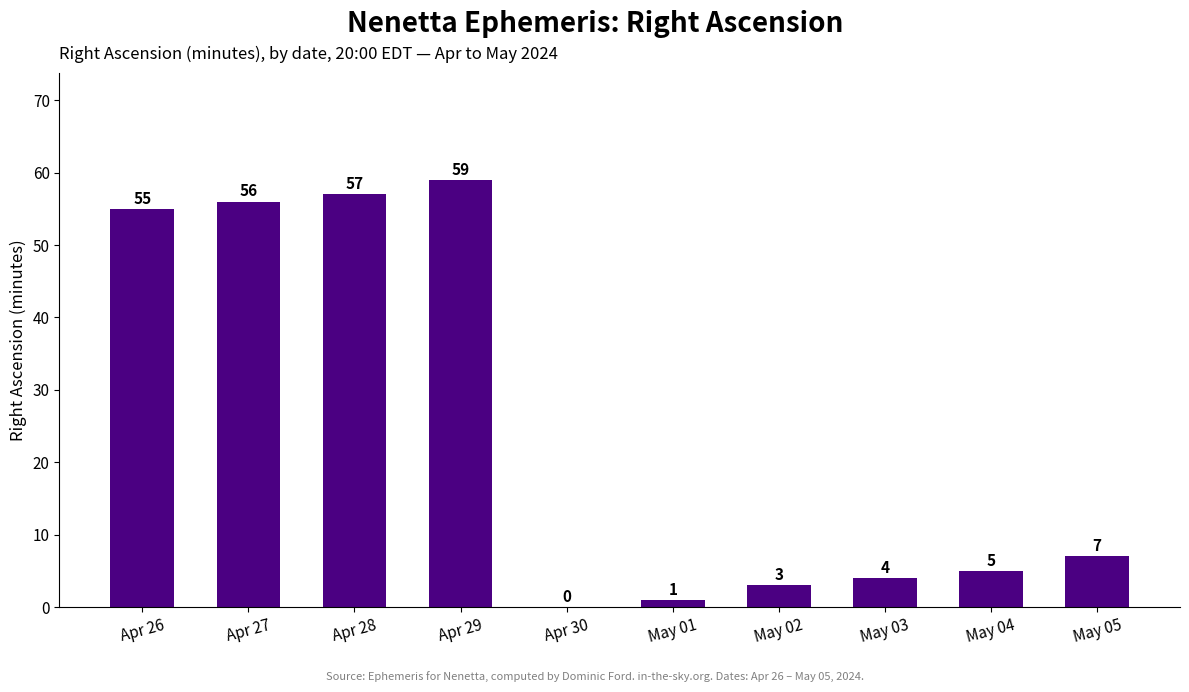

Approximately how many times larger is the value at Apr 26 compared to Apr 28?

1.0